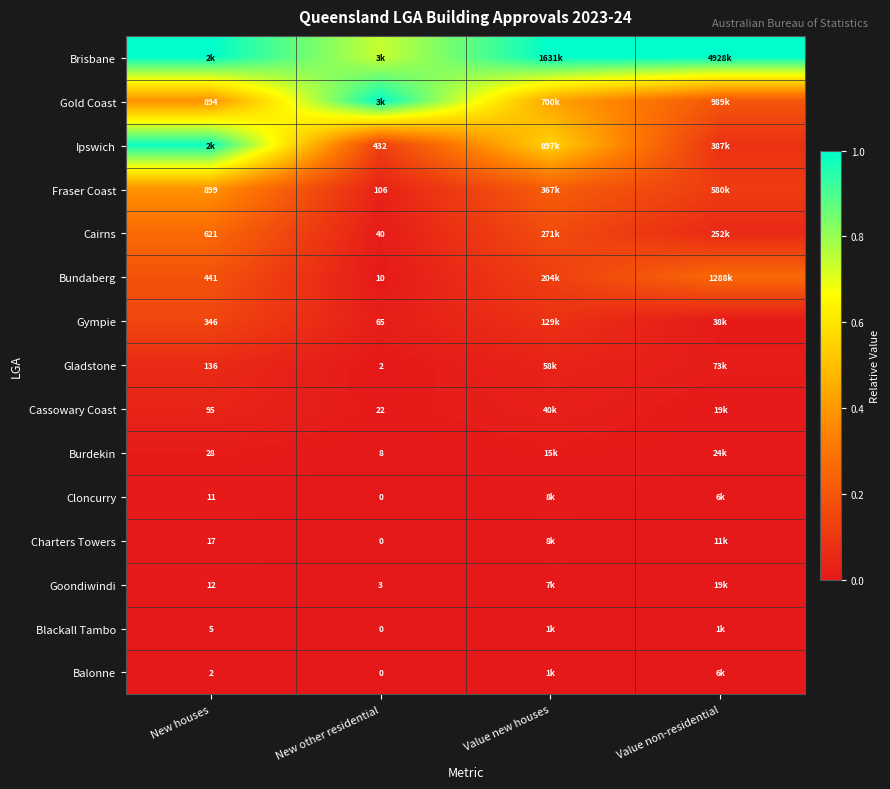

At how many categories does at least one series exceed 0?

4